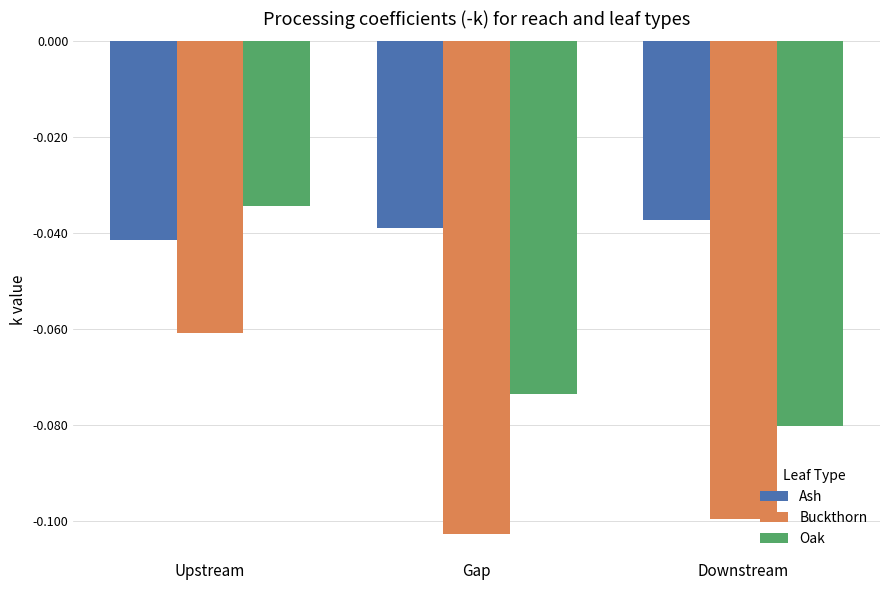

At which category is the sum across all series the highest?

Upstream